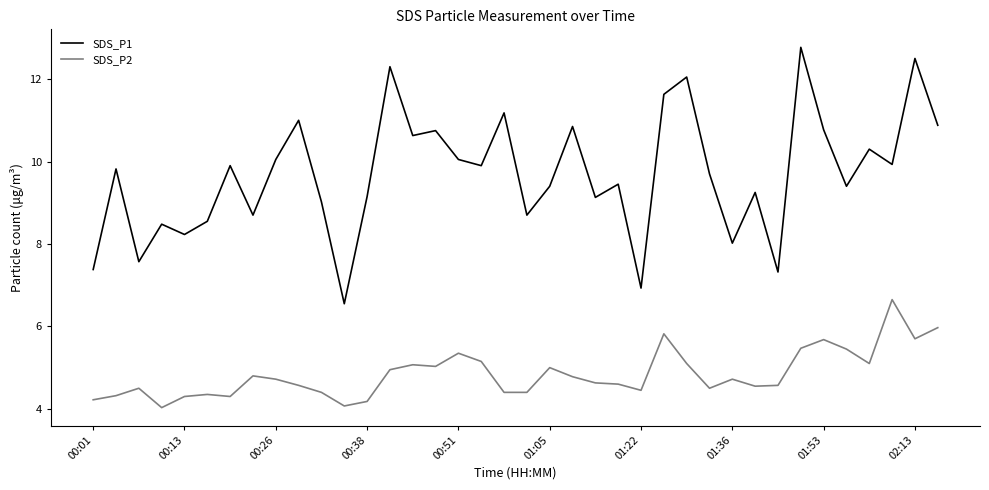

What is the difference between the maximum and minimum values in the SDS_P2 series?

2.6